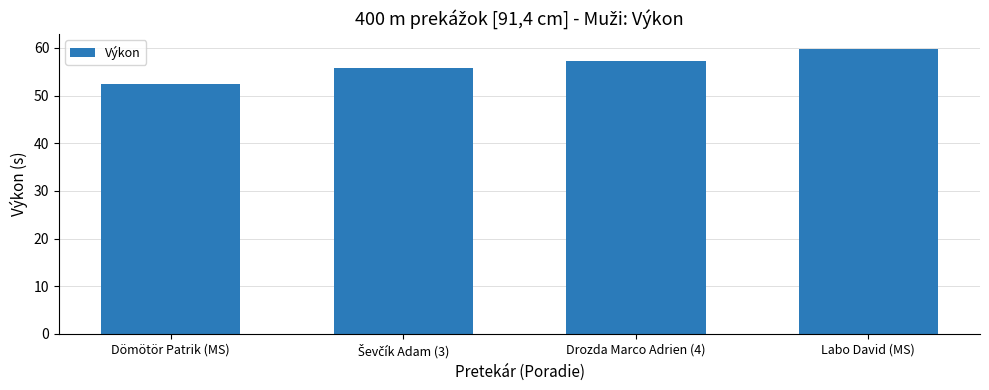

Reading right to left, transcribe all the data shown in this chart.

59.9	57.2	55.9	52.4